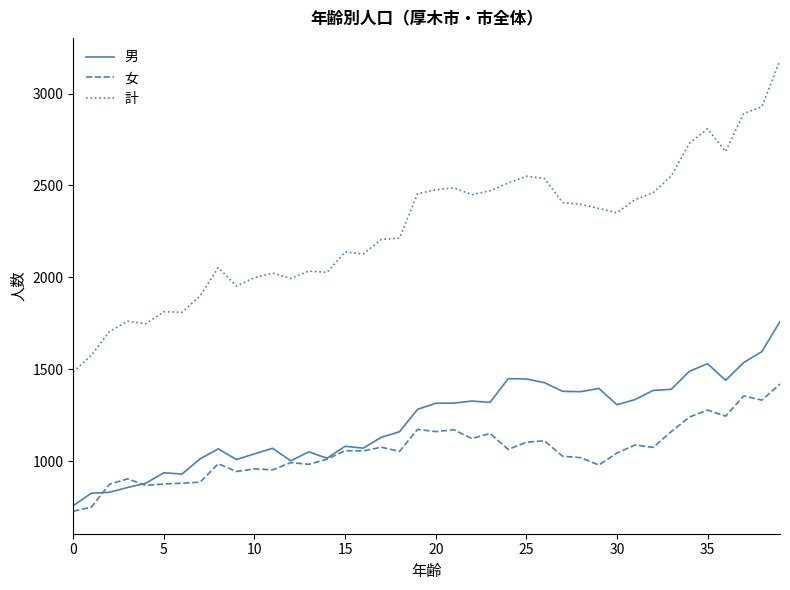

True or false: 計 and 女 intersect in this chart.

False